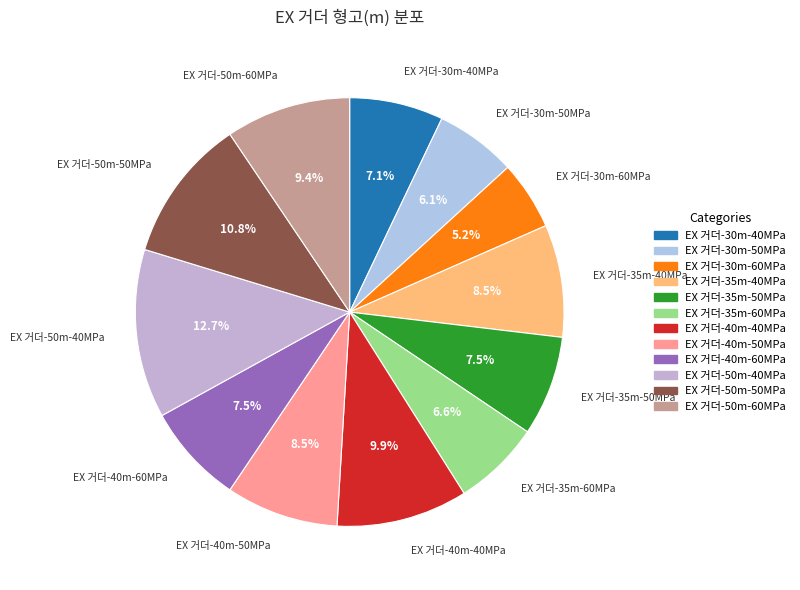

To the nearest percent, what is the average slice percentage?

8%